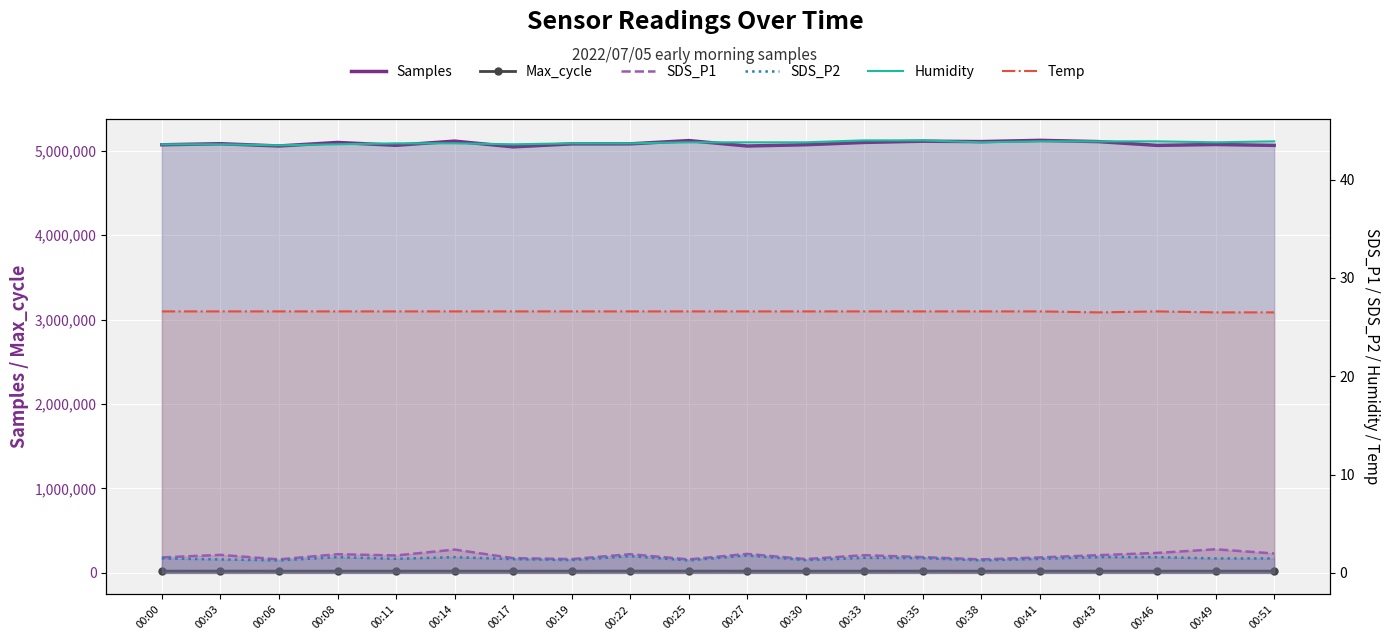

Rank the series at 00:38 from lowest to highest value.

SDS_P2, SDS_P1, Temp, Humidity, Max_cycle, Samples